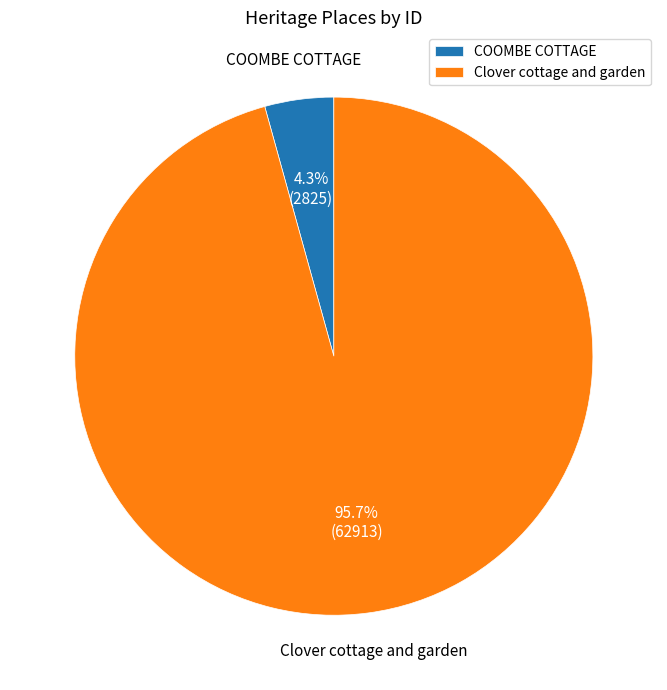

Which slice is the largest?

Clover cottage and garden